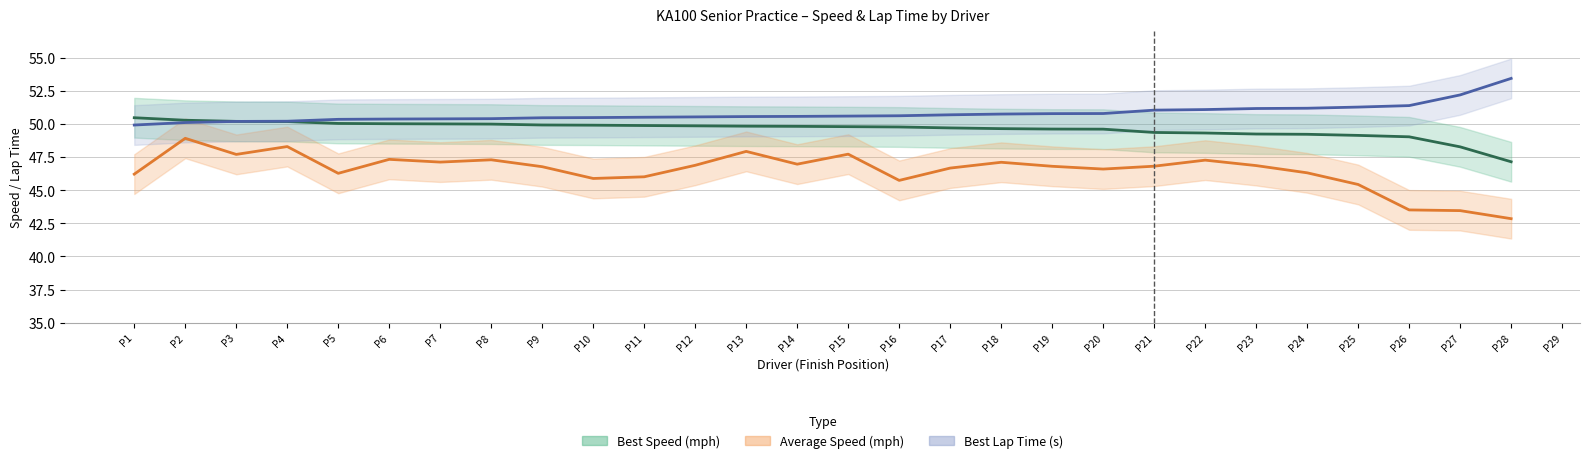

True or false: Average Speed (mph) and Best Speed (mph) cross at least once.

False